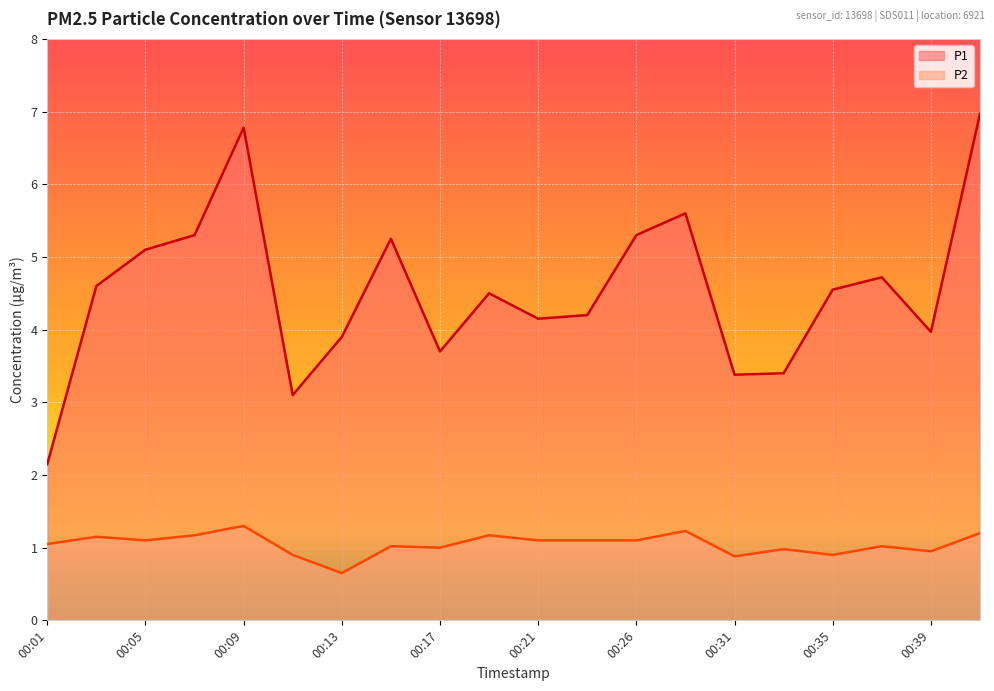

At 00:11, list the series in order from smallest to largest.

P2, P1